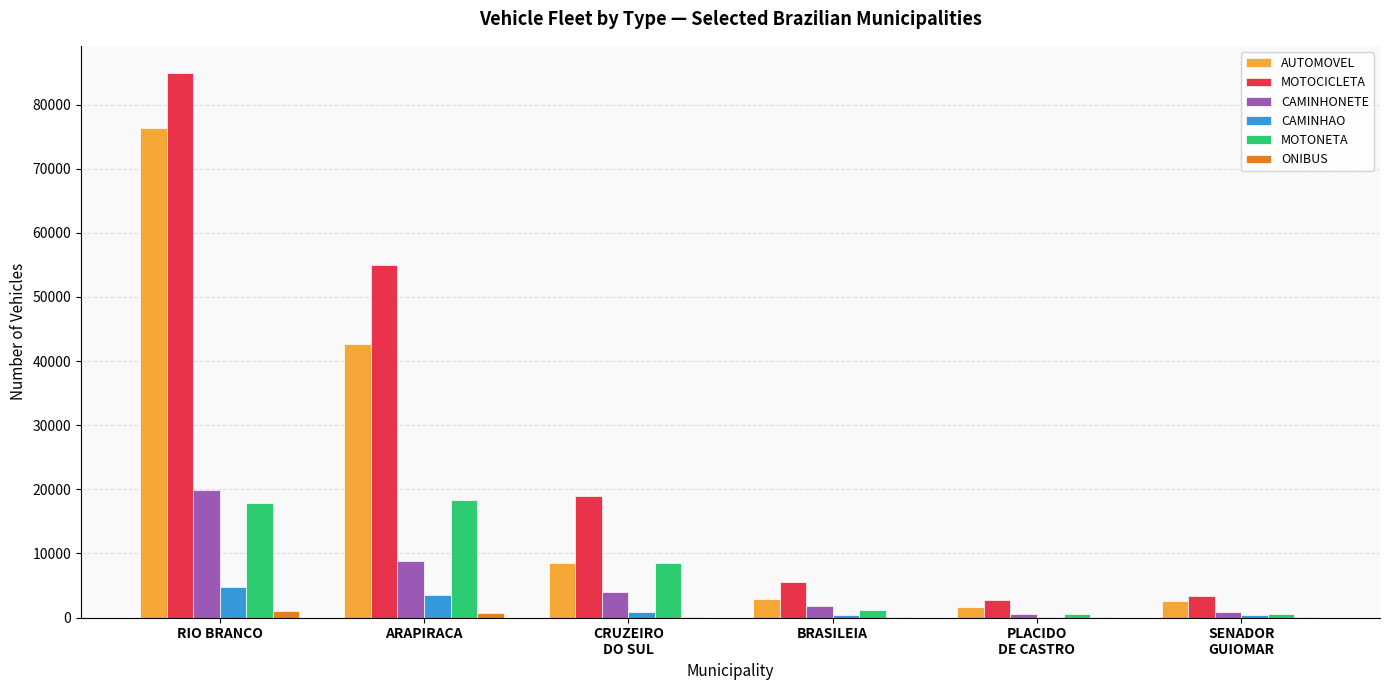

What is the sum of all CAMINHONETE values?

35966